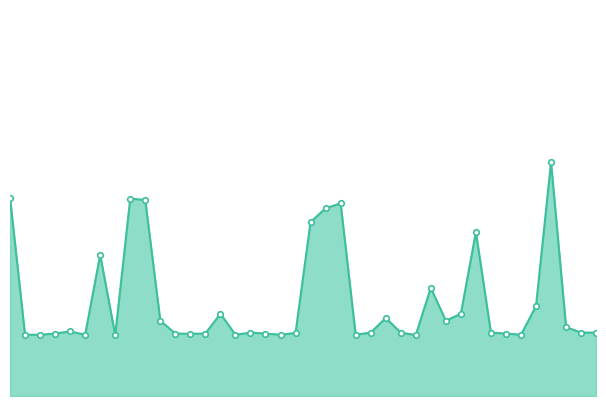

Does the chart have visible grid lines?

No